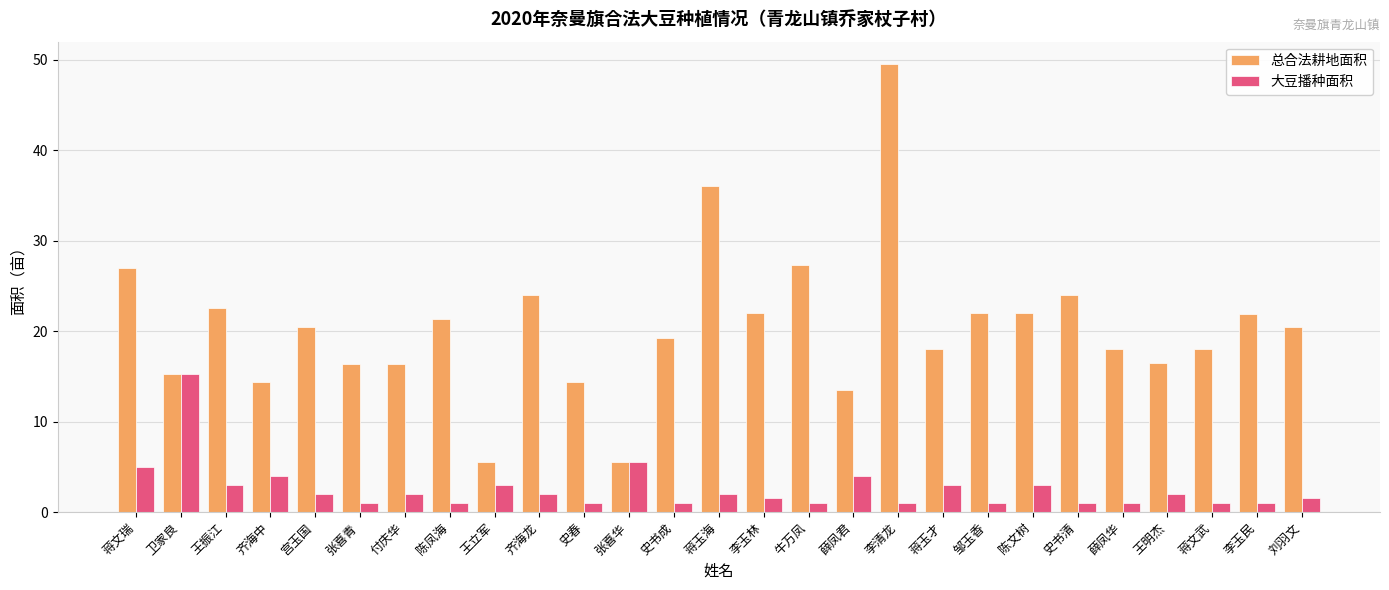

What is the average value of the 大豆播种面积 series?

2.6